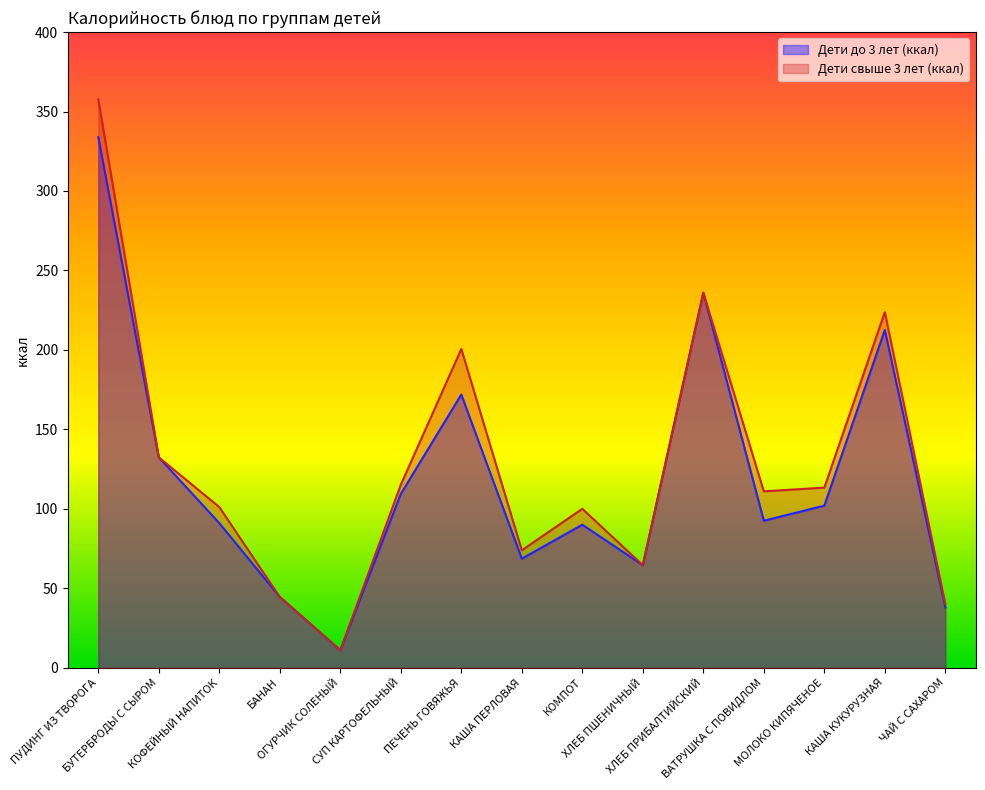

What is the maximum value for Дети до 3 лет (ккал)?

333.8